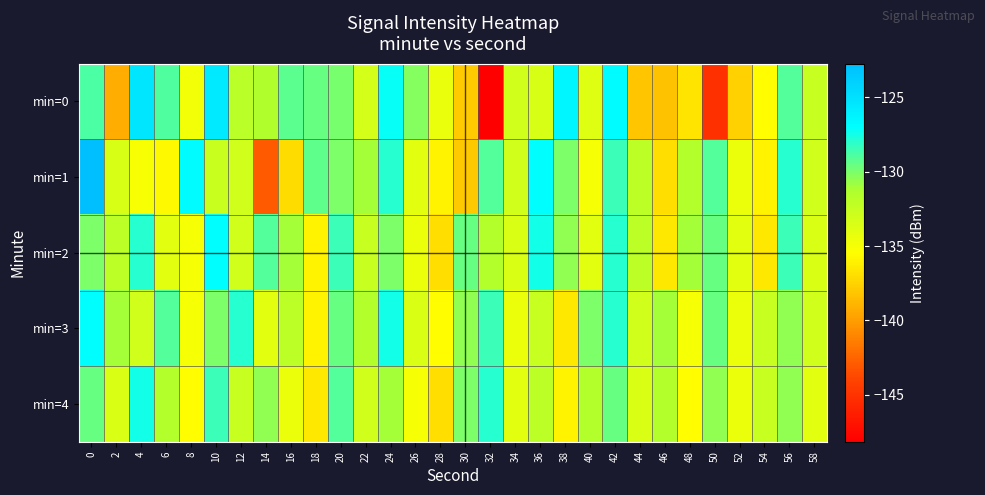

List the series in order of their peak value, lowest first.

min=4, min=2, min=3, min=0, min=1